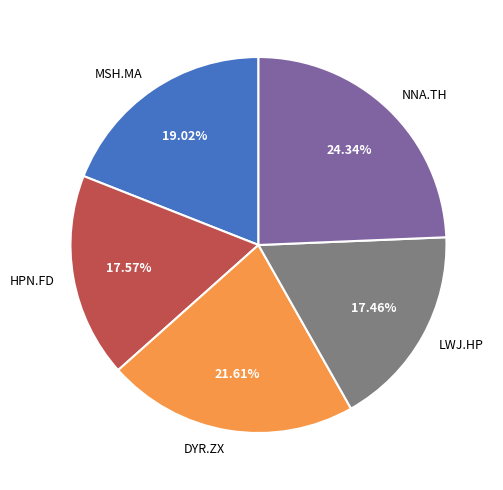

Is LWJ.HP the majority of the pie?

No